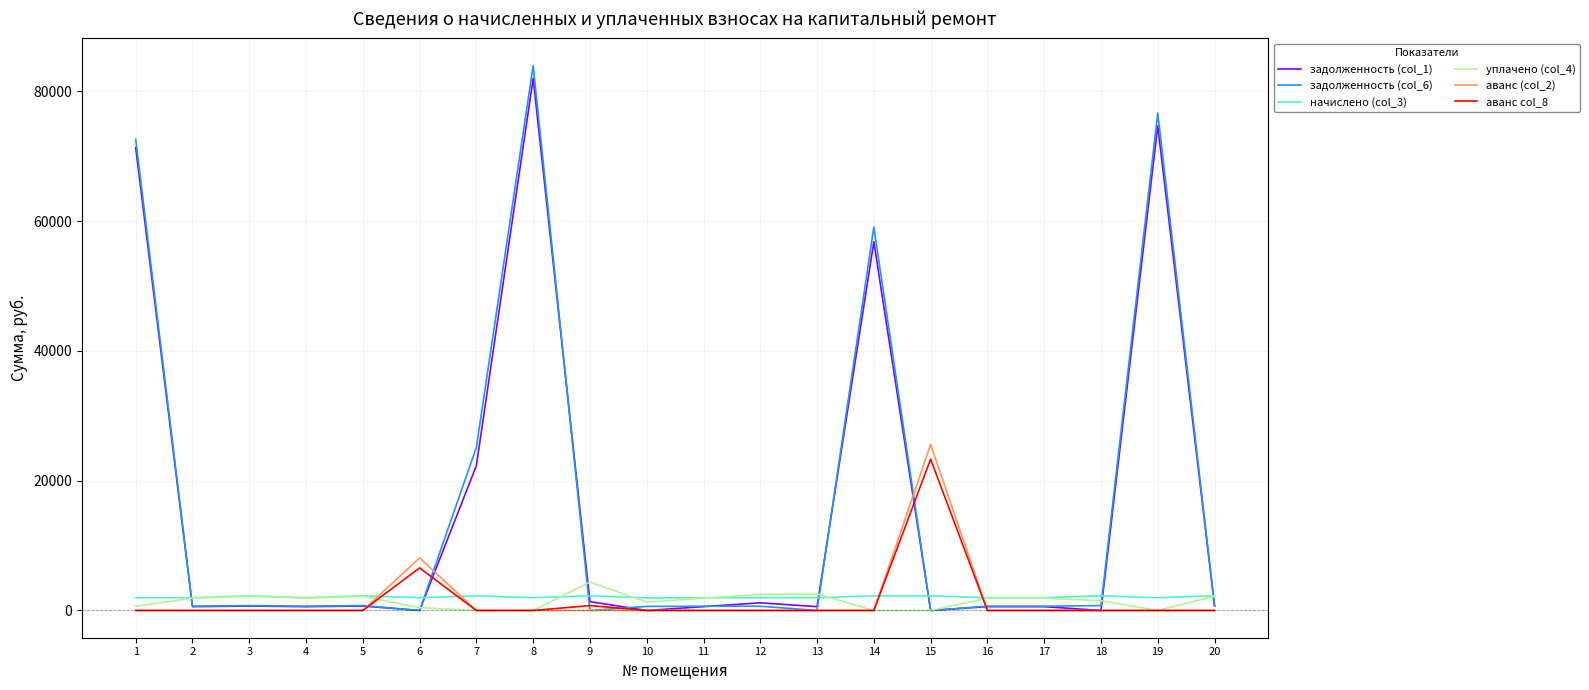

Count the number of categories in the chart.

20